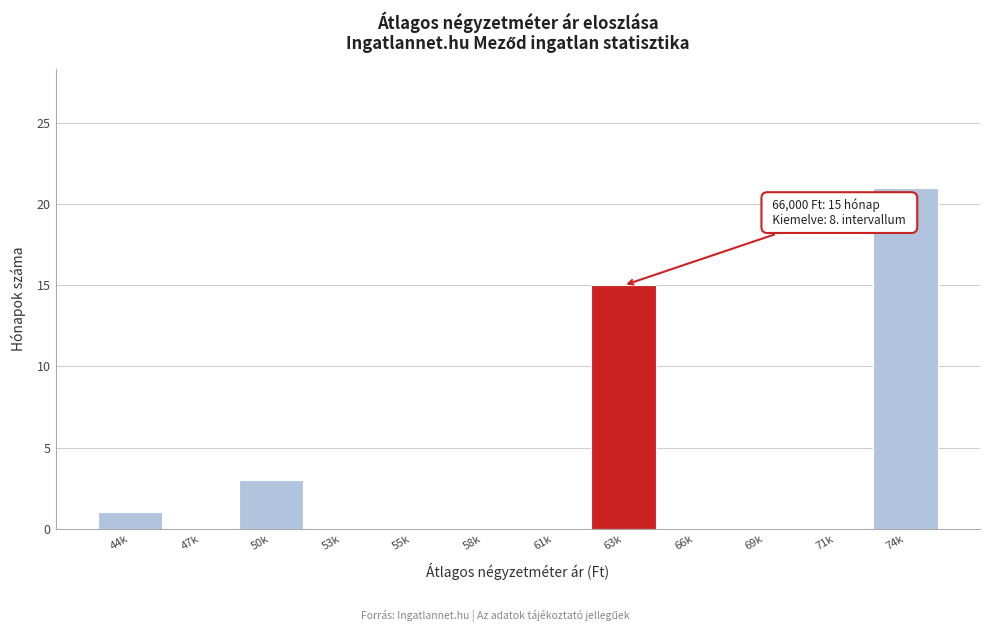

Reading right to left, what are all the values shown in this chart?

74k=21	71k=0	69k=0	66k=0	63k=15	61k=0	58k=0	55k=0	53k=0	50k=3	47k=0	44k=1